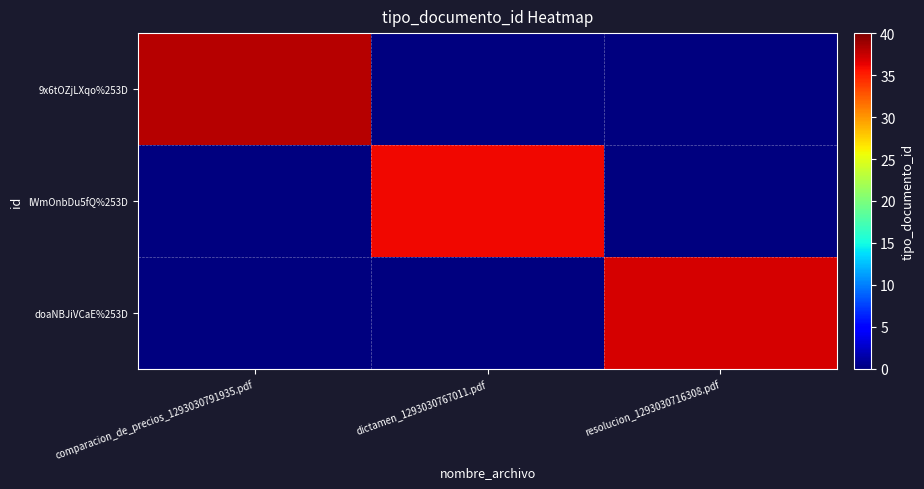

How many distinct data groups are displayed?

3